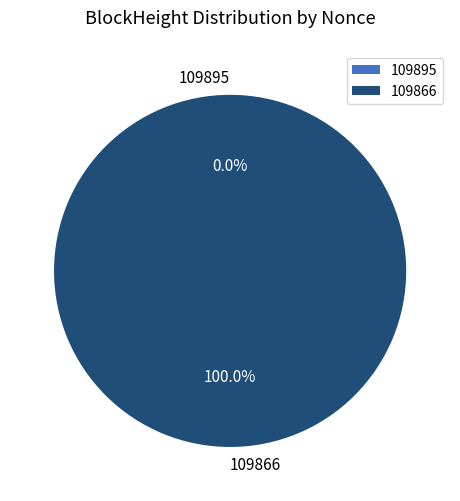

To the nearest percent, what is the difference between the largest and smallest slice percentages?

100%